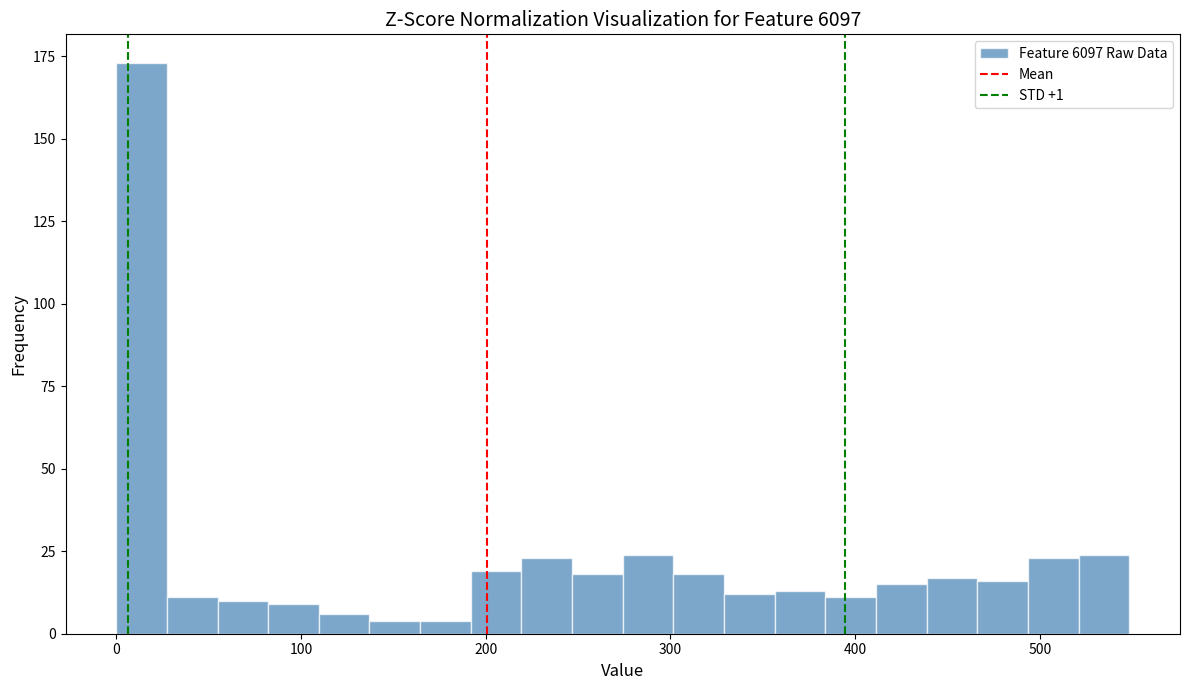

Around what value on the x-axis is the tallest bar? Give the approximate position of its centre, as read against the axis.

10